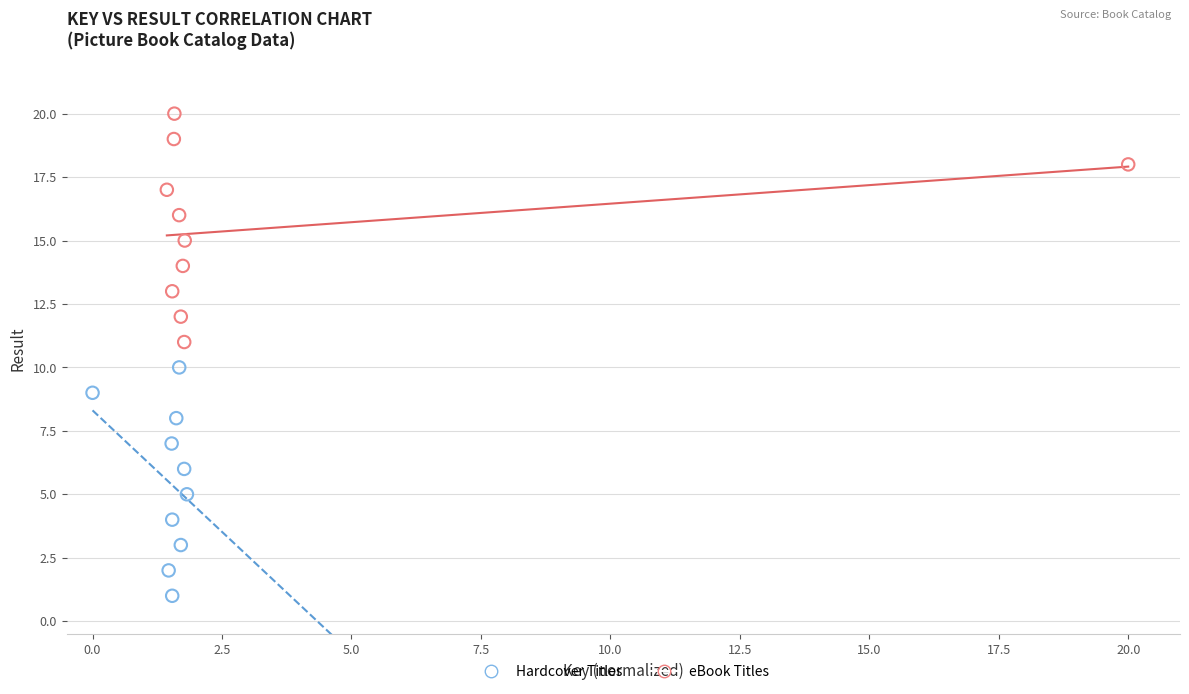

Which series reaches the maximum Y coordinate?

eBook Titles